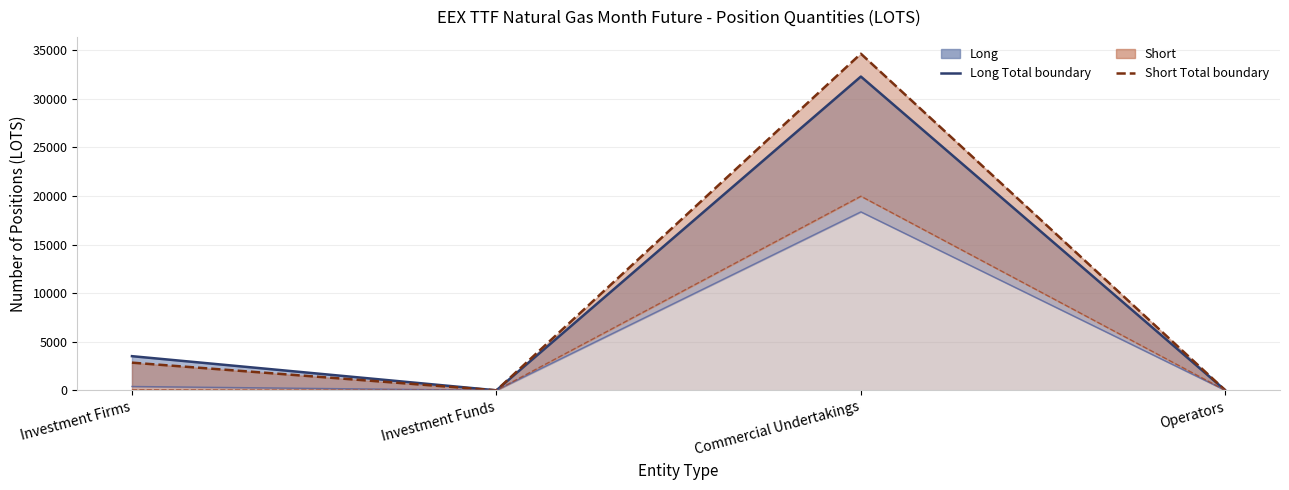

How many lines are shown in the chart?

2